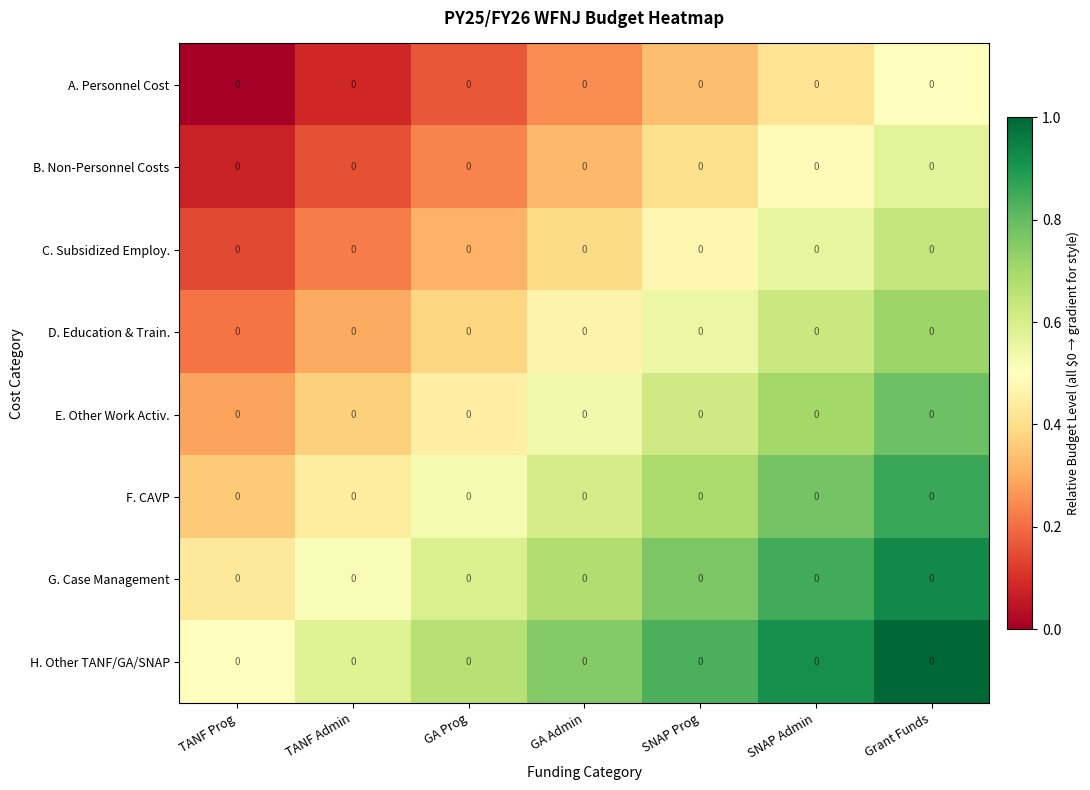

Reading right to left, extract all data points from this chart.

A. Personnel Cost: Grant Funds=0.0	SNAP Admin=0.0	SNAP Prog=0.0	GA Admin=0.0	GA Prog=0.0	TANF Admin=0.0	TANF Prog=0.0
B. Non-Personnel Costs: Grant Funds=0.0	SNAP Admin=0.0	SNAP Prog=0.0	GA Admin=0.0	GA Prog=0.0	TANF Admin=0.0	TANF Prog=0.0
C. Subsidized Employ.: Grant Funds=0.0	SNAP Admin=0.0	SNAP Prog=0.0	GA Admin=0.0	GA Prog=0.0	TANF Admin=0.0	TANF Prog=0.0
D. Education & Train.: Grant Funds=0.0	SNAP Admin=0.0	SNAP Prog=0.0	GA Admin=0.0	GA Prog=0.0	TANF Admin=0.0	TANF Prog=0.0
E. Other Work Activ.: Grant Funds=0.0	SNAP Admin=0.0	SNAP Prog=0.0	GA Admin=0.0	GA Prog=0.0	TANF Admin=0.0	TANF Prog=0.0
F. CAVP: Grant Funds=0.0	SNAP Admin=0.0	SNAP Prog=0.0	GA Admin=0.0	GA Prog=0.0	TANF Admin=0.0	TANF Prog=0.0
G. Case Management: Grant Funds=0.0	SNAP Admin=0.0	SNAP Prog=0.0	GA Admin=0.0	GA Prog=0.0	TANF Admin=0.0	TANF Prog=0.0
H. Other TANF/GA/SNAP: Grant Funds=0.0	SNAP Admin=0.0	SNAP Prog=0.0	GA Admin=0.0	GA Prog=0.0	TANF Admin=0.0	TANF Prog=0.0